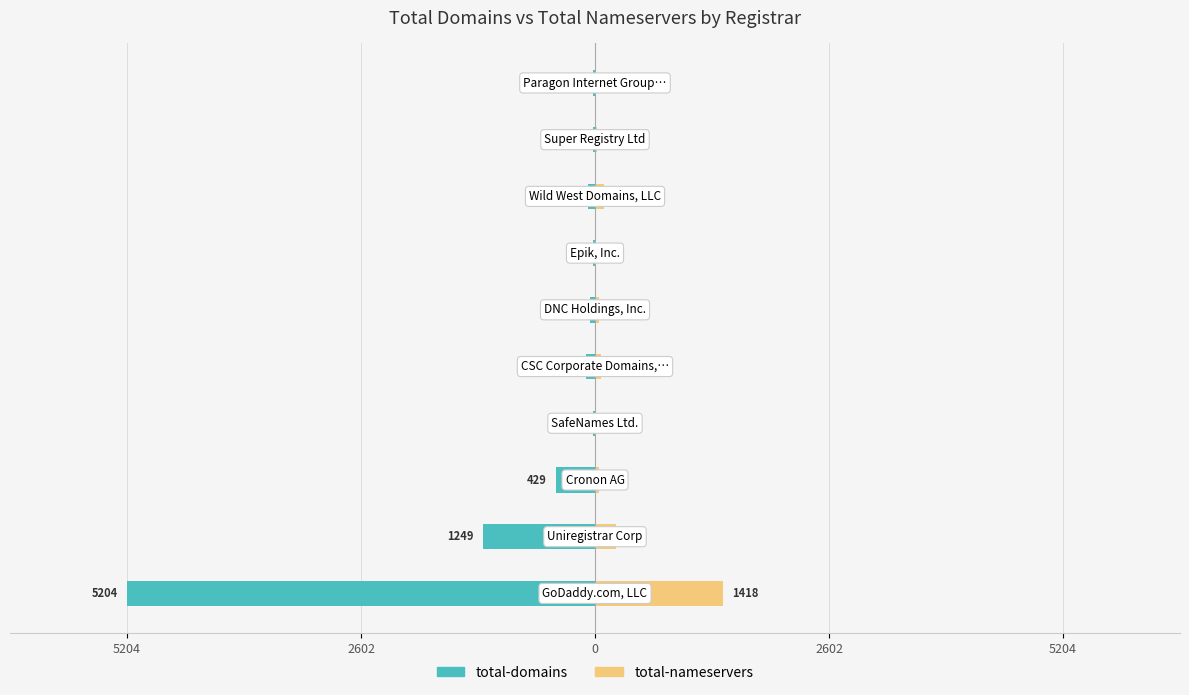

Reading left to right, transcribe all the data shown in this chart.

total-domains: -5204	-1249	-429	-22	-98	-59	-21	-80	-23	-22
total-nameservers: 1418	237	47	6	66	41	15	95	27	16